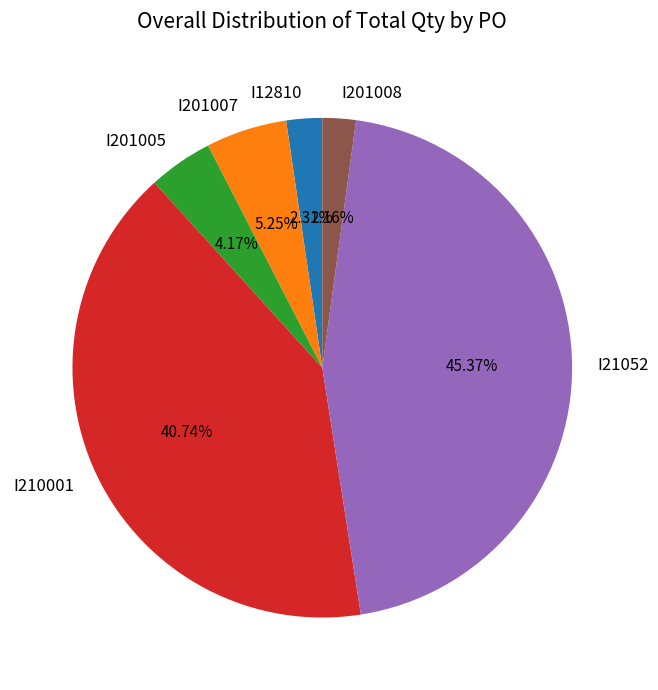

Is I201007 the majority of the pie?

No